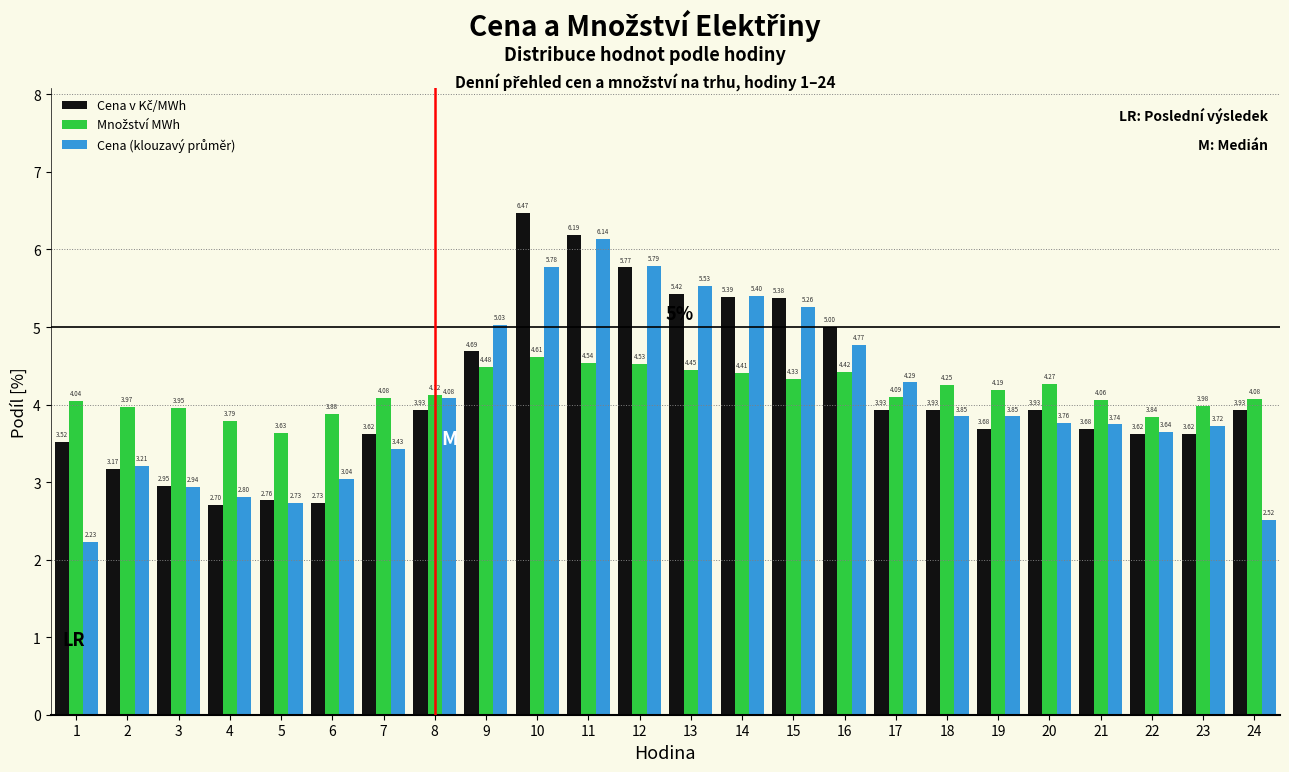

At which category is the sum across all series the highest?

11